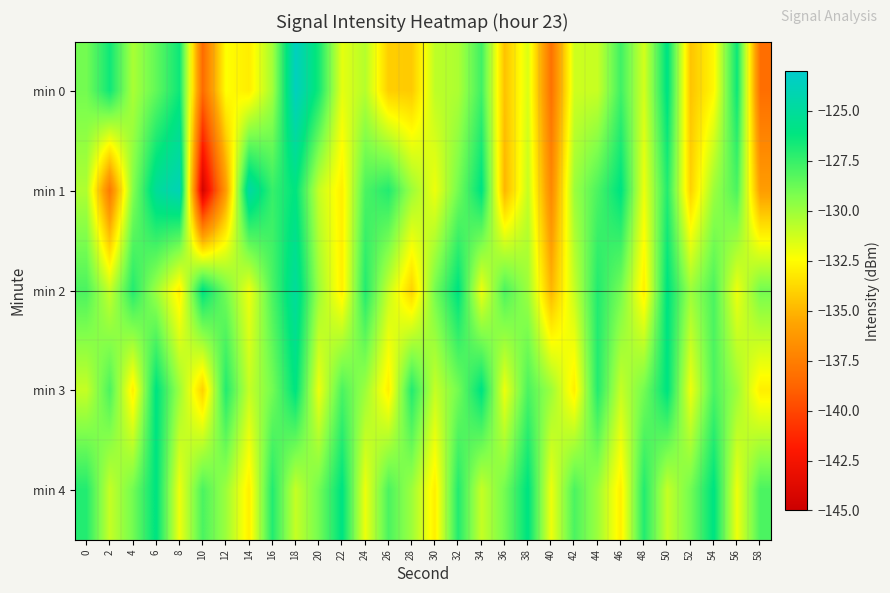

What is the maximum value shown in the chart?

-123.6